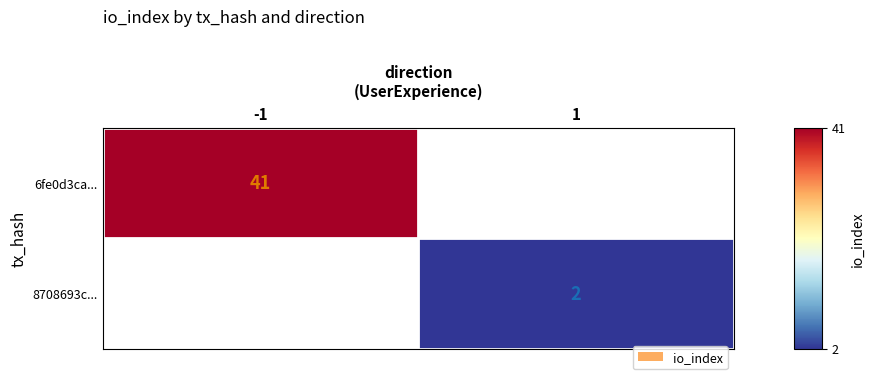

Is the value of 6fe0d3ca... at -1 greater than the value of 8708693c... at 1?

Yes